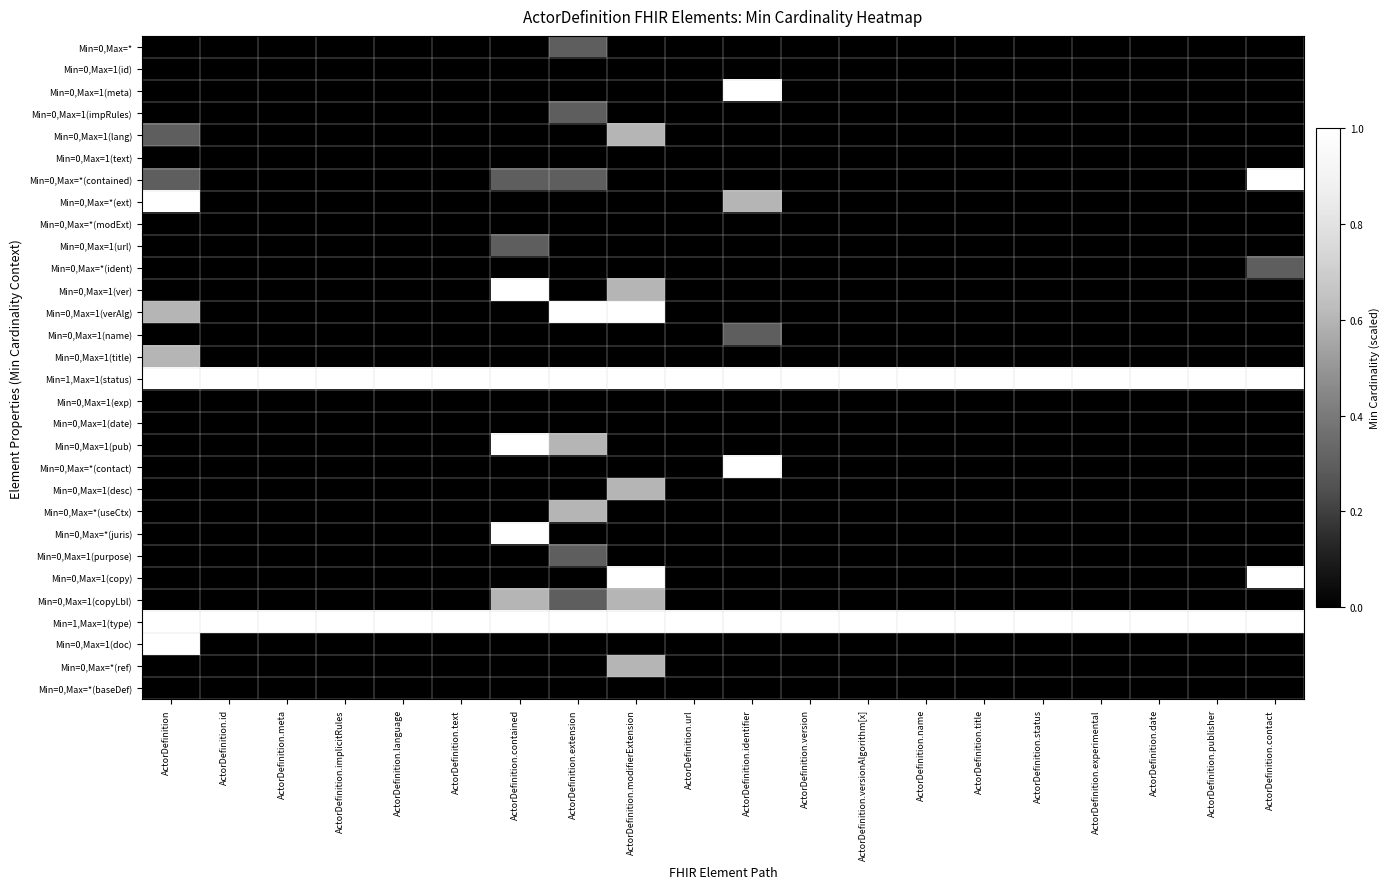

What is the total value across all series at ActorDefinition.contact?

4.3